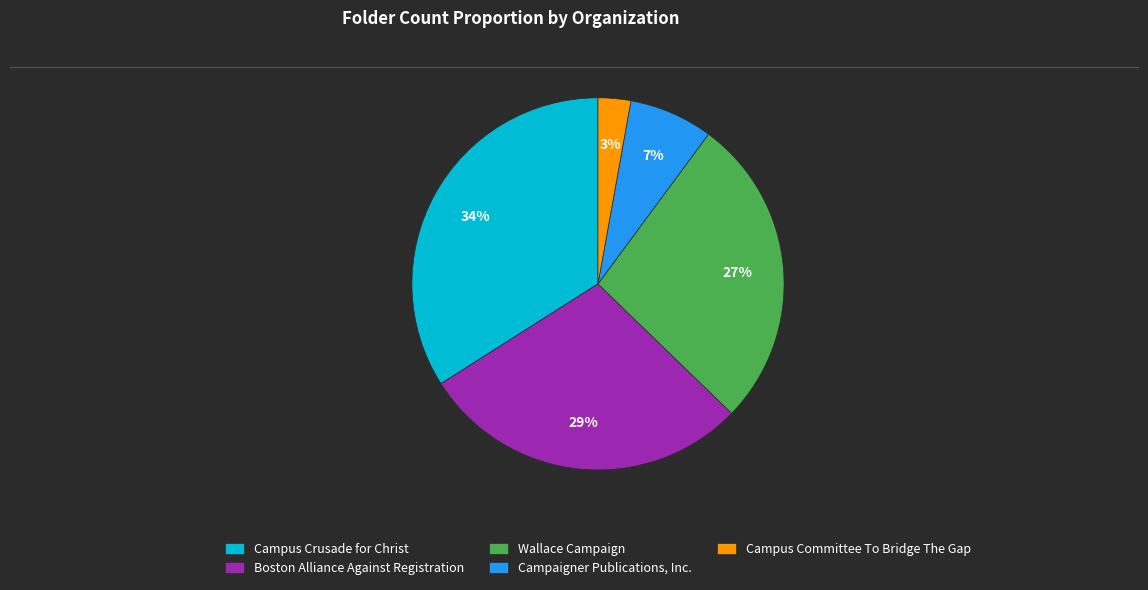

To the nearest percent, what is the average slice percentage?

20%